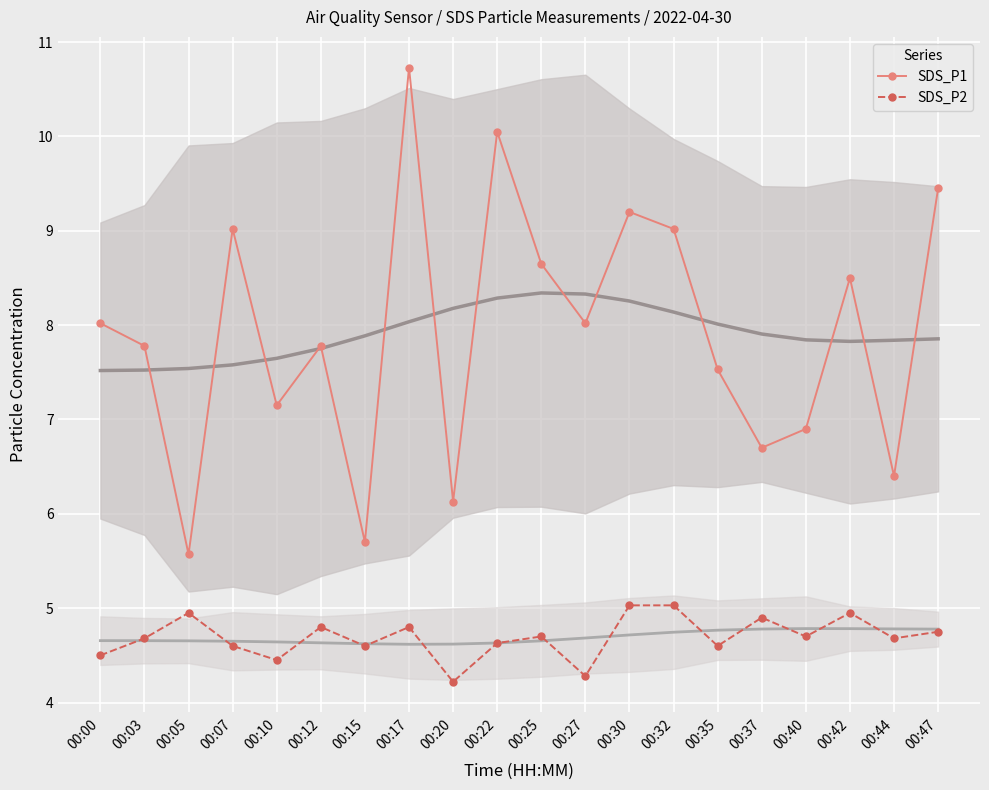

Which has a higher value, 00:15 or 00:30?

00:30